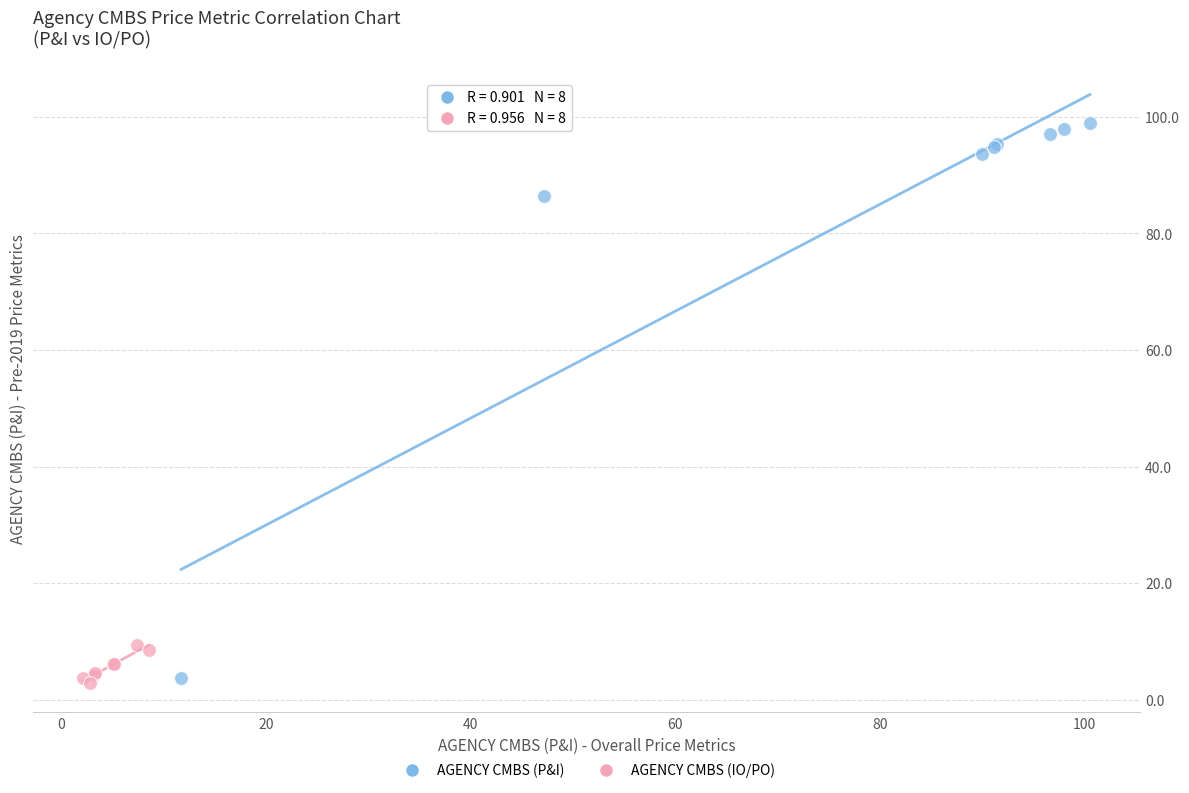

What are all the series names shown in the legend?

AGENCY CMBS (P&I), AGENCY CMBS (IO/PO)